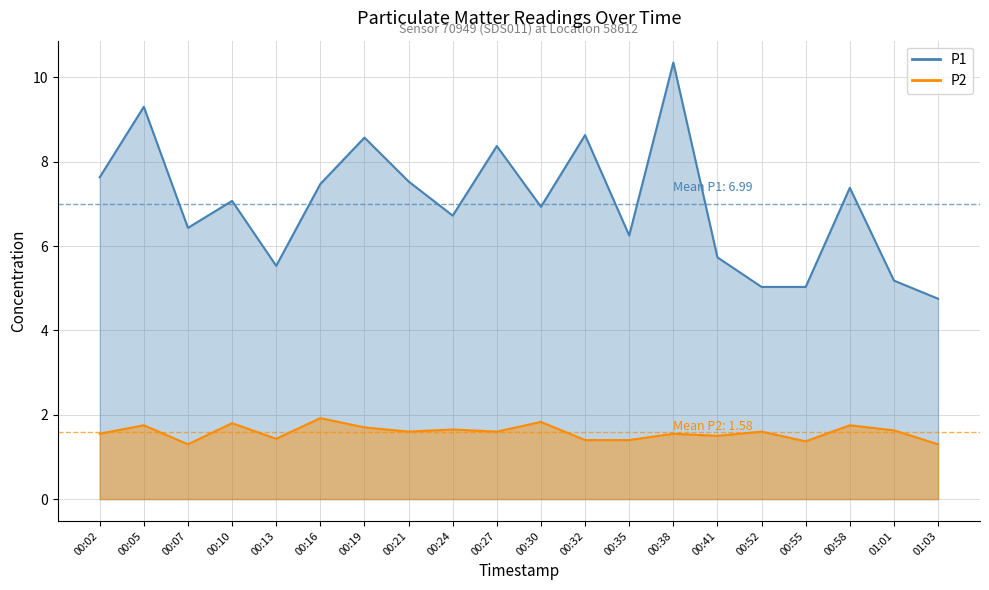

What are all the series names shown in the legend?

P1, P2